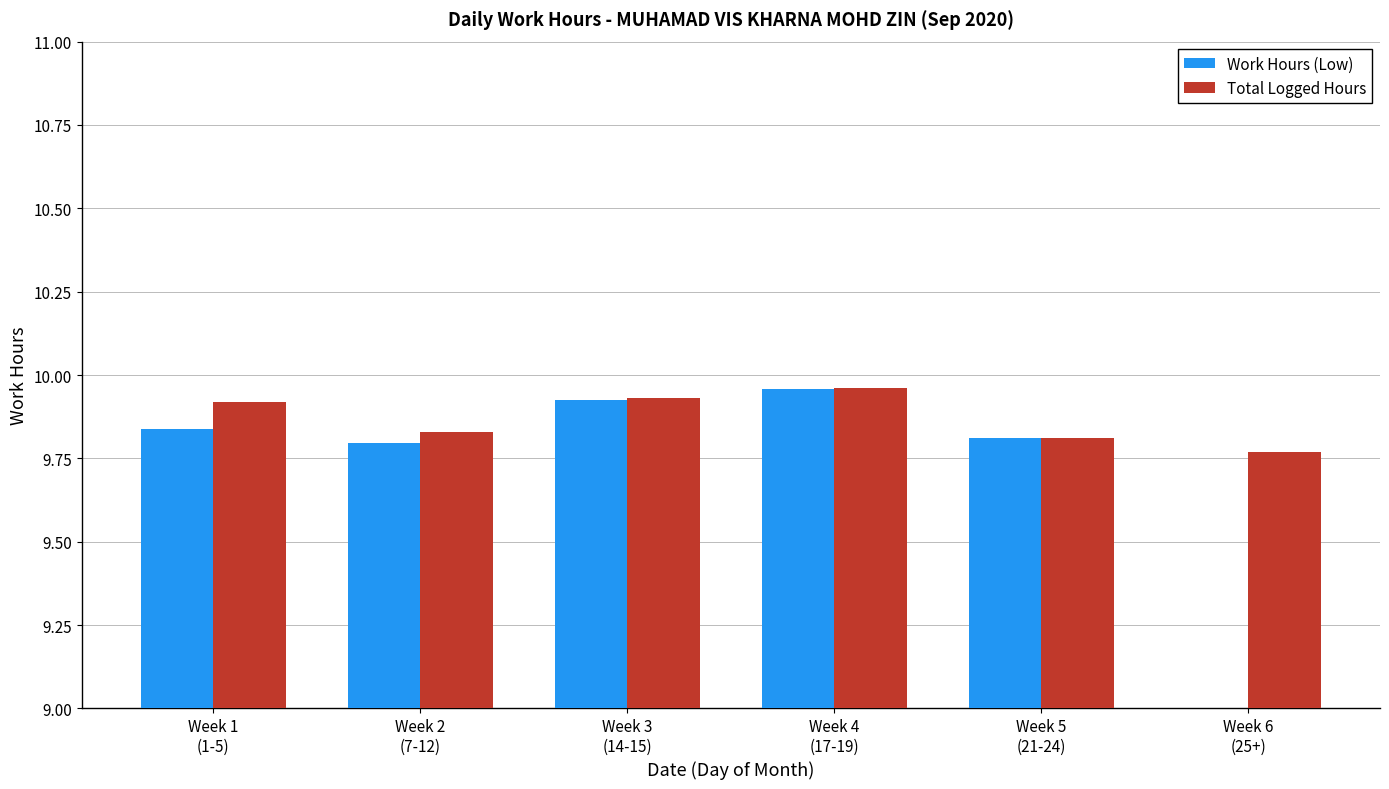

What is the value of the Work Hours (Low) bar at the 1st from the left?

9.8